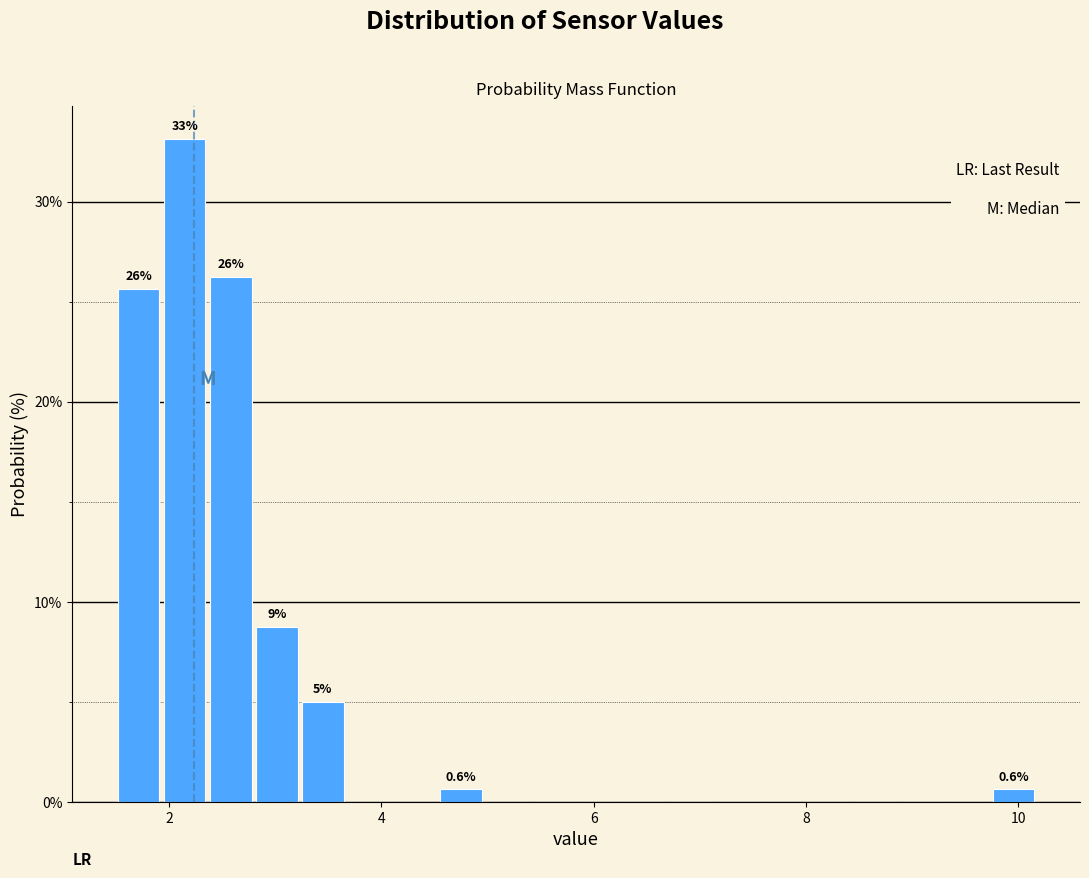

Read against the x-axis, roughly where is the centre of the tallest bar?

2.2